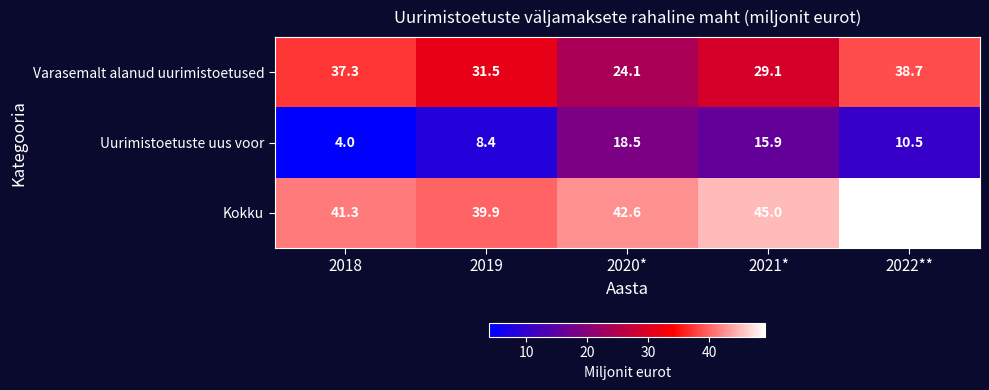

List the series in order of their overall mean, highest first.

Kokku, Varasemalt alanud uurimistoetused, Uurimistoetuste uus voor